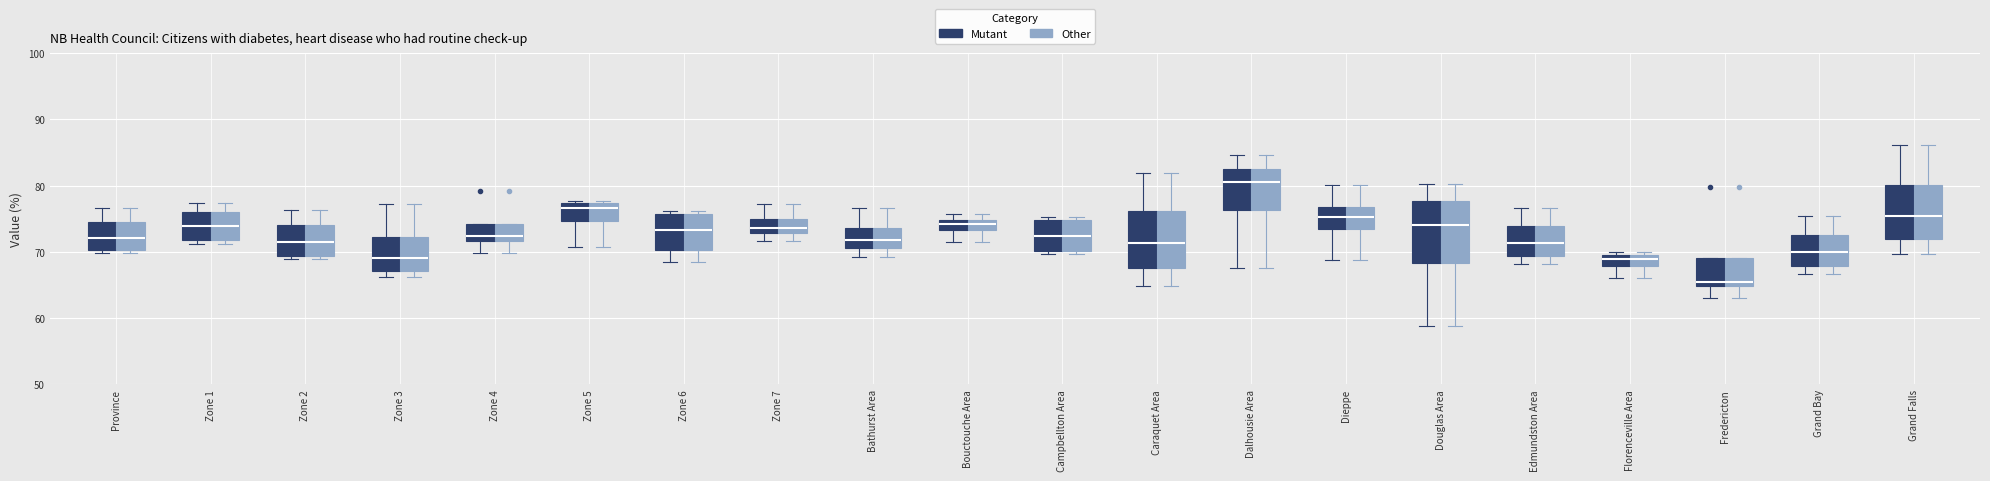

Reading left to right, transcribe this box plot: for each box, give where its median line is, the range the box spans, and where its two whiskers end, as read against the y-axis. The values are not printed on the chart, so give them approximately, as read against the axis.

Province (Mutant): median 72, box 70 to 75, whiskers 70 (just below the box's lower edge) to 77
Province (Other): median 72, box 70 to 75, whiskers 70 (just below the box's lower edge) to 77
Zone 1 (Mutant): median 74, box 72 to 76, whiskers 71 to 77
Zone 1 (Other): median 74, box 72 to 76, whiskers 71 to 77
Zone 2 (Mutant): median 71, box 69 to 74, whiskers 69 (just below the box's lower edge) to 76
Zone 2 (Other): median 71, box 69 to 74, whiskers 69 (just below the box's lower edge) to 76
Zone 3 (Mutant): median 69, box 67 to 72, whiskers 66 to 77
Zone 3 (Other): median 69, box 67 to 72, whiskers 66 to 77
Zone 4 (Mutant): median 72 (just above the box's lower edge), box 72 to 74, whiskers 70 to 74
Zone 4 (Other): median 72 (just above the box's lower edge), box 72 to 74, whiskers 70 to 74
Zone 5 (Mutant): median 77 (just below the box's upper edge), box 75 to 77, whiskers 71 to 78
Zone 5 (Other): median 77 (just below the box's upper edge), box 75 to 77, whiskers 71 to 78
Zone 6 (Mutant): median 73, box 70 to 76, whiskers 68 to 76 (just above the box's upper edge)
Zone 6 (Other): median 73, box 70 to 76, whiskers 68 to 76 (just above the box's upper edge)
Zone 7 (Mutant): median 74, box 73 to 75, whiskers 72 to 77
Zone 7 (Other): median 74, box 73 to 75, whiskers 72 to 77
Bathurst Area (Mutant): median 72, box 71 to 74, whiskers 69 to 77
Bathurst Area (Other): median 72, box 71 to 74, whiskers 69 to 77
Bouctouche Area (Mutant): median 74, box 73 to 75, whiskers 72 to 76
Bouctouche Area (Other): median 74, box 73 to 75, whiskers 72 to 76
Campbellton Area (Mutant): median 72, box 70 to 75, whiskers 70 (just below the box's lower edge) to 75 (just above the box's upper edge)
Campbellton Area (Other): median 72, box 70 to 75, whiskers 70 (just below the box's lower edge) to 75 (just above the box's upper edge)
Caraquet Area (Mutant): median 71, box 68 to 76, whiskers 65 to 82
Caraquet Area (Other): median 71, box 68 to 76, whiskers 65 to 82
Dalhousie Area (Mutant): median 81, box 76 to 83, whiskers 68 to 85
Dalhousie Area (Other): median 81, box 76 to 83, whiskers 68 to 85
Dieppe (Mutant): median 75, box 73 to 77, whiskers 69 to 80
Dieppe (Other): median 75, box 73 to 77, whiskers 69 to 80
Douglas Area (Mutant): median 74, box 68 to 78, whiskers 59 to 80
Douglas Area (Other): median 74, box 68 to 78, whiskers 59 to 80
Edmundston Area (Mutant): median 71, box 69 to 74, whiskers 68 to 77
Edmundston Area (Other): median 71, box 69 to 74, whiskers 68 to 77
Florenceville Area (Mutant): median 69, box 68 to 70, whiskers 66 to 70 (just above the box's upper edge)
Florenceville Area (Other): median 69, box 68 to 70, whiskers 66 to 70 (just above the box's upper edge)
Fredericton (Mutant): median 65 (just above the box's lower edge), box 65 to 69, whiskers 63 to 69
Fredericton (Other): median 65 (just above the box's lower edge), box 65 to 69, whiskers 63 to 69
Grand Bay (Mutant): median 70, box 68 to 73, whiskers 67 to 75
Grand Bay (Other): median 70, box 68 to 73, whiskers 67 to 75
Grand Falls (Mutant): median 75, box 72 to 80, whiskers 70 to 86
Grand Falls (Other): median 75, box 72 to 80, whiskers 70 to 86